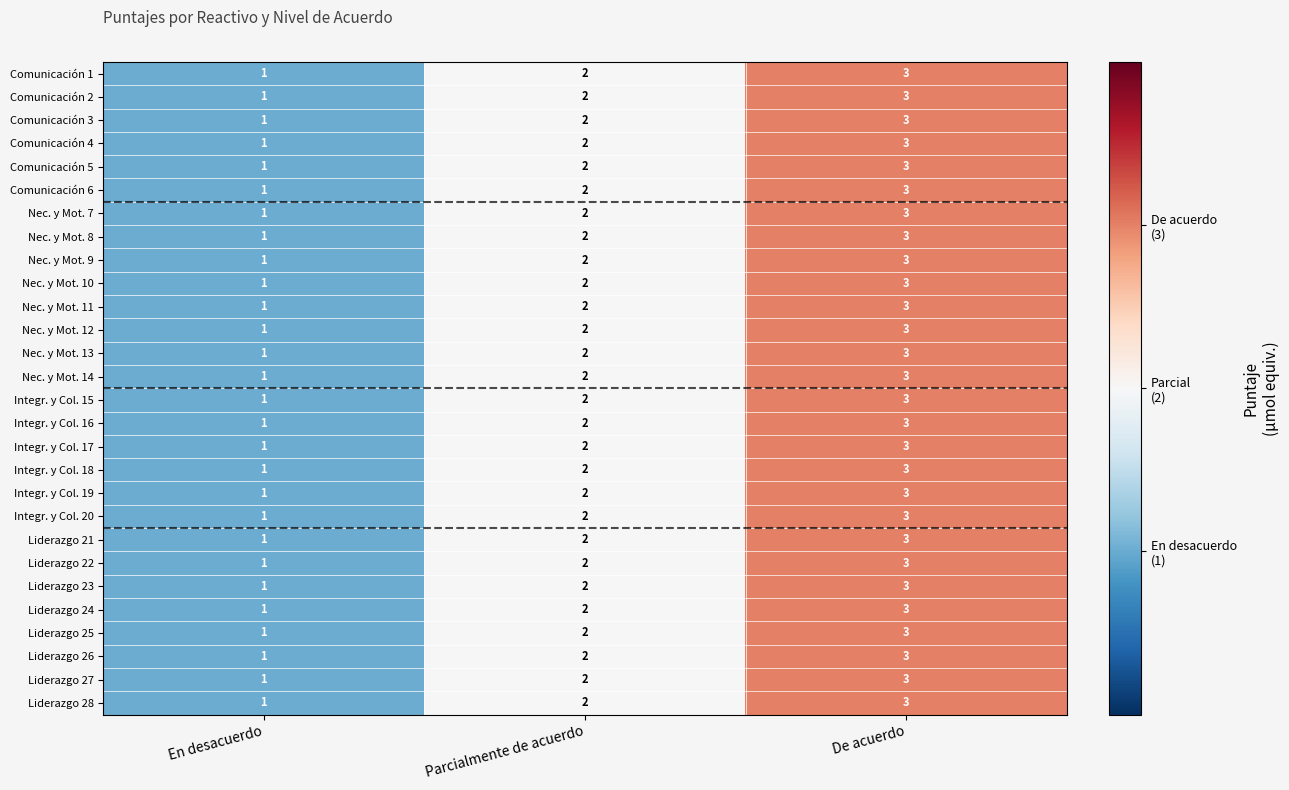

What is the total value across all series at Parcialmente de acuerdo?

56